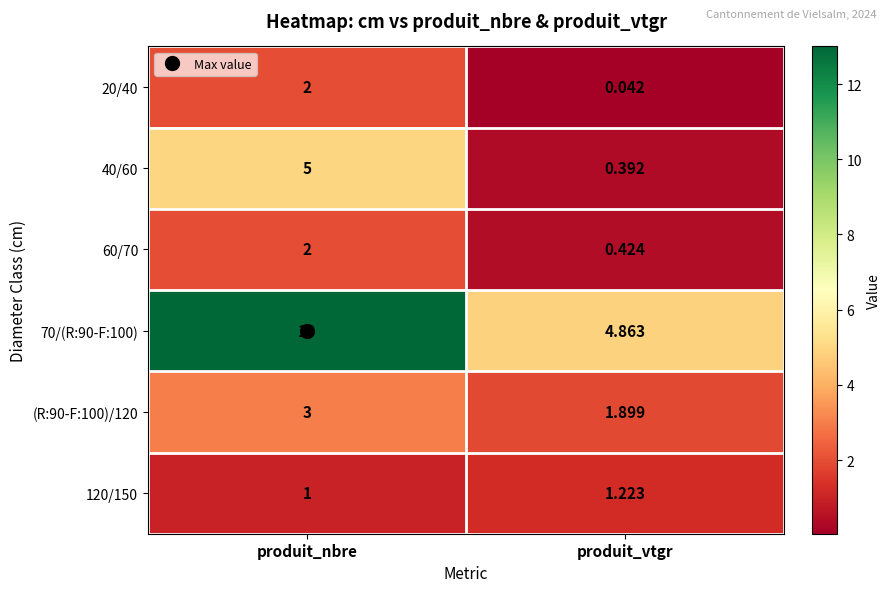

Which series has the largest total across all categories?

70/(R:90-F:100)